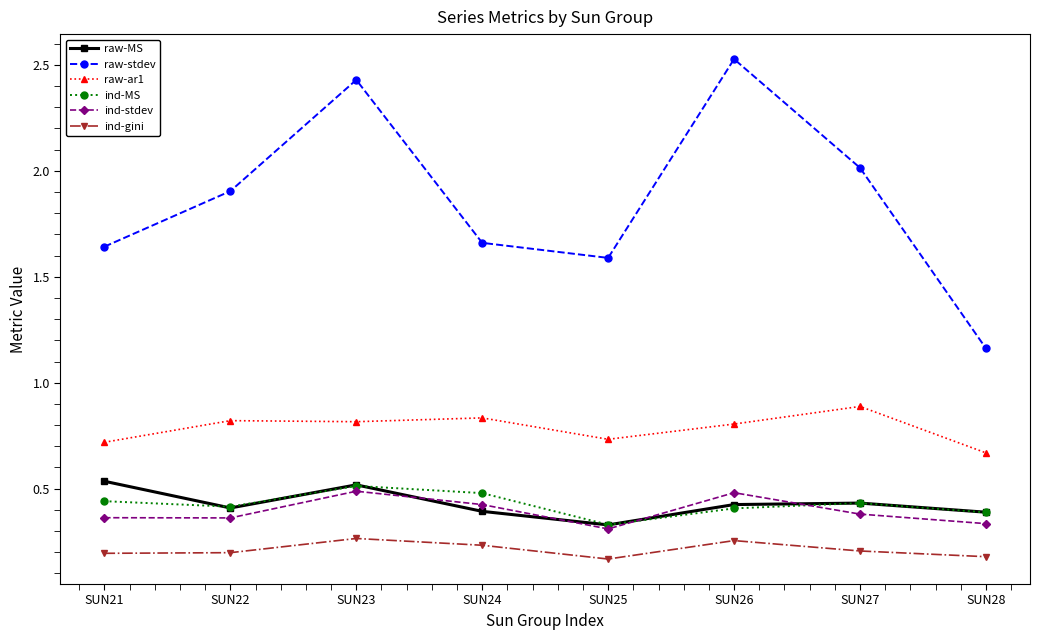

Rank the series at SUN21 from lowest to highest value.

ind-gini, ind-stdev, ind-MS, raw-MS, raw-ar1, raw-stdev